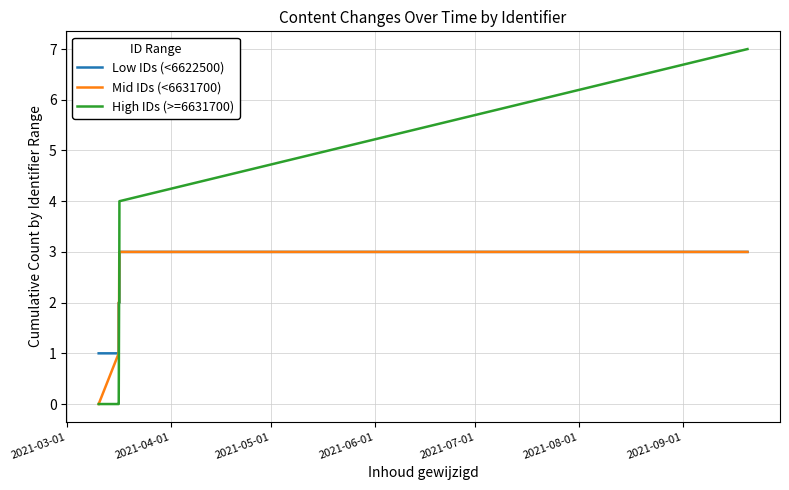

What is the maximum value shown in the chart?

7